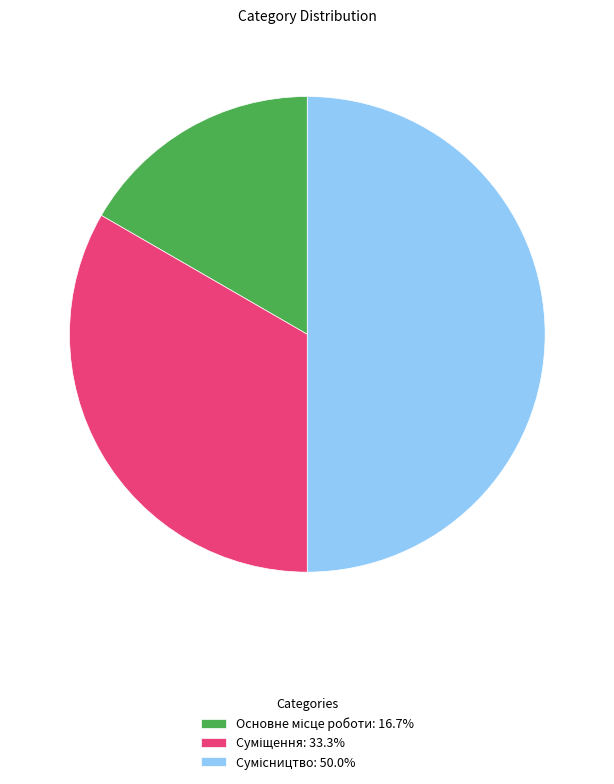

What is the largest slice in the pie chart?

Сумісництво